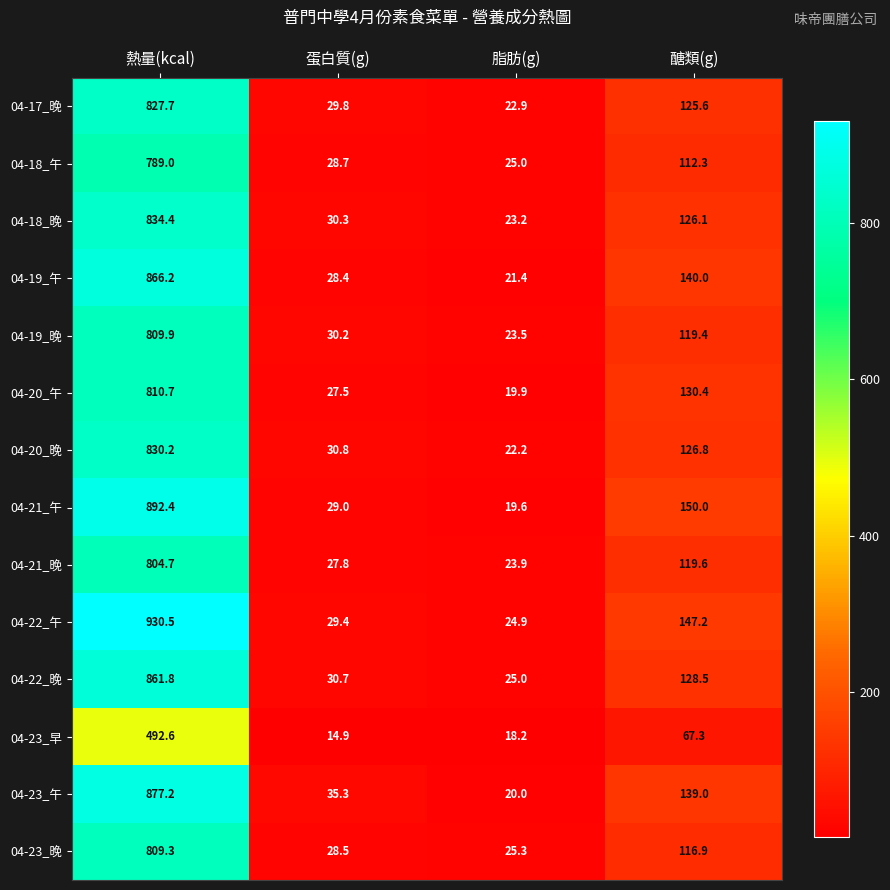

Which series has the largest range (max minus min)?

04-22_午